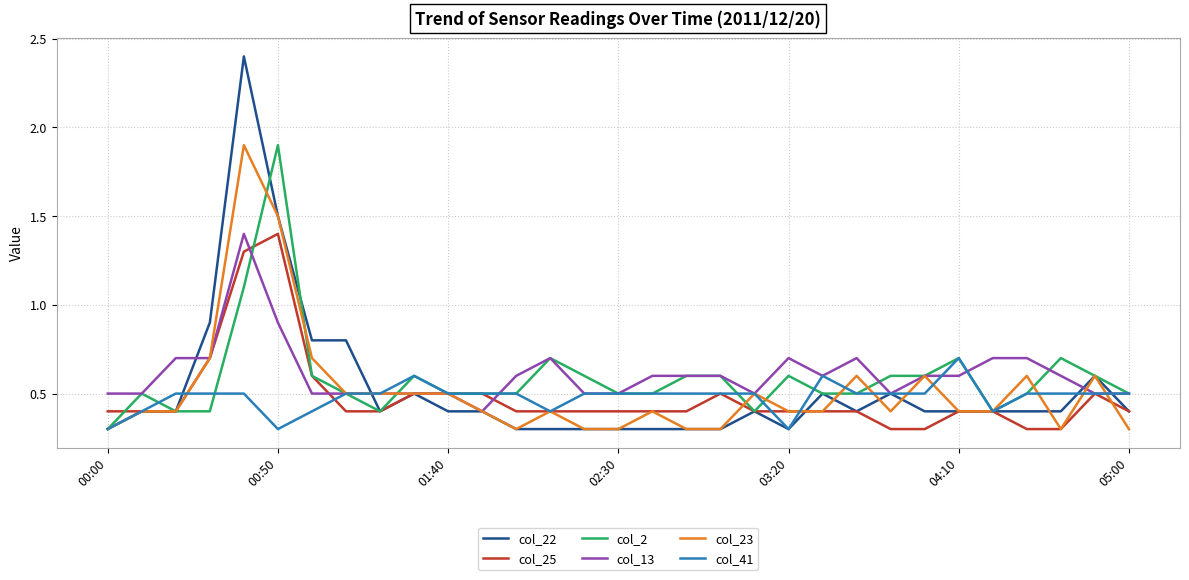

What is the minimum value for col_25?

0.3